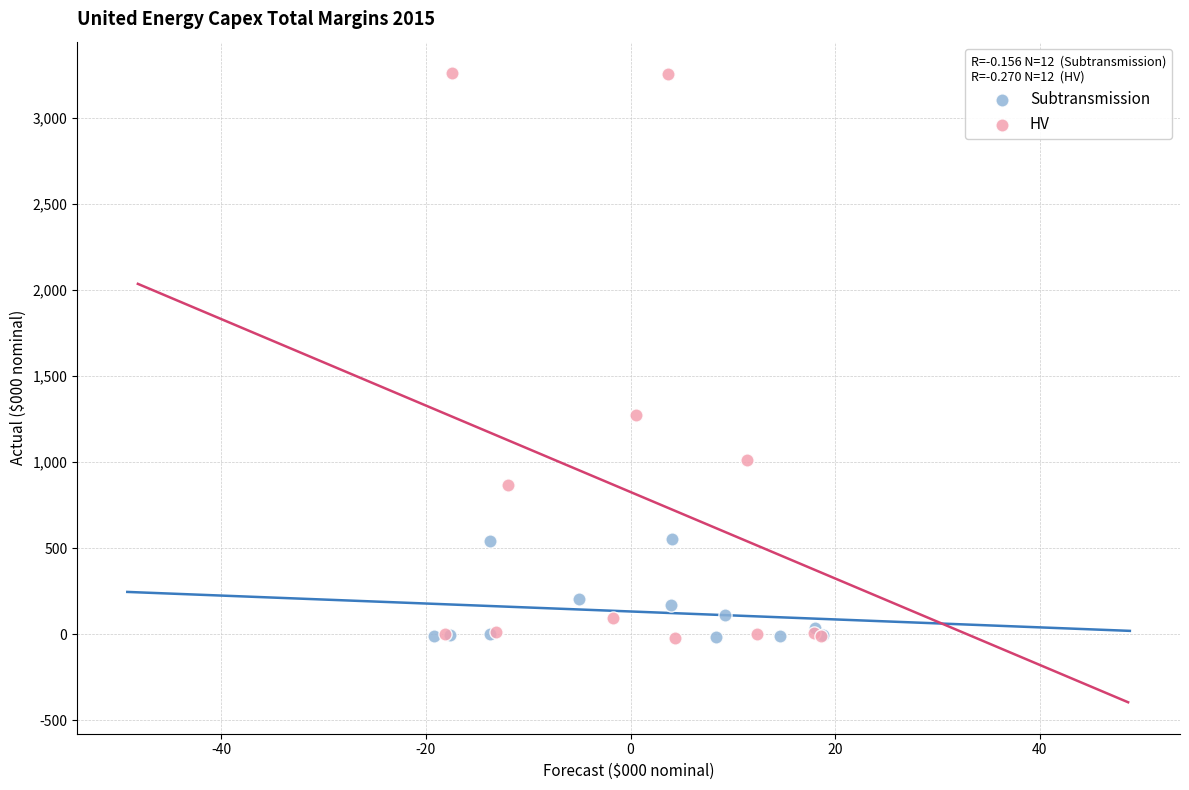

Which series has the largest Y range (max minus min)?

HV